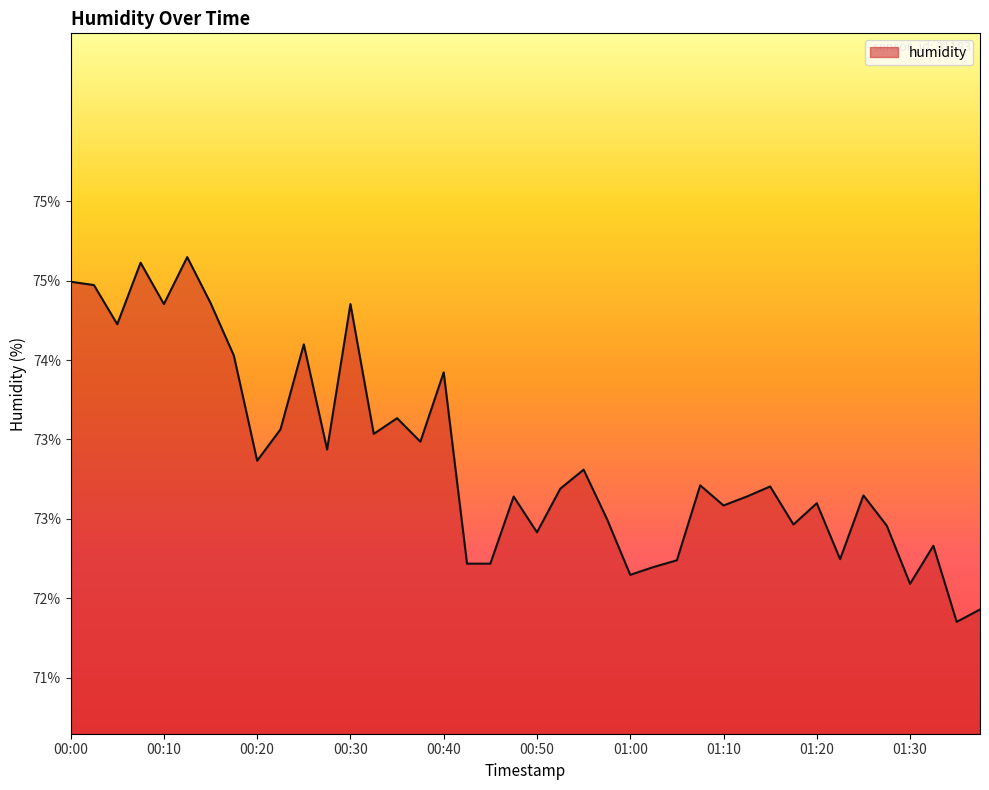

What is the average value?

73.2